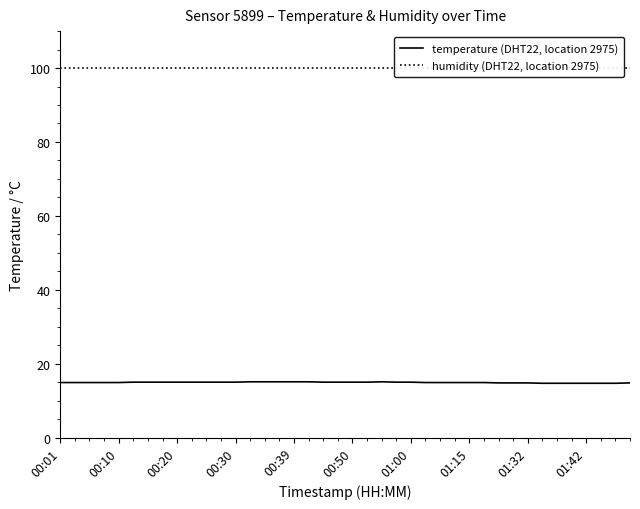

What is the total value across all series at 38?

114.6